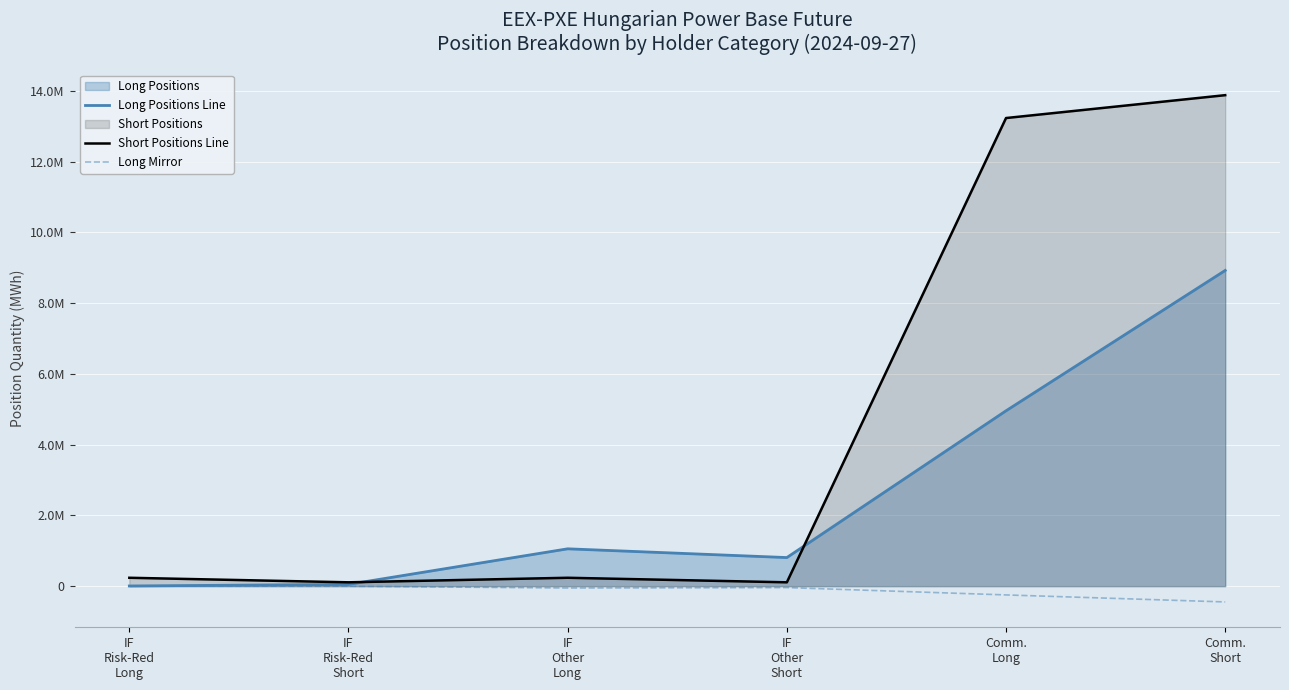

Which series has the largest total across all categories?

Short Positions Line